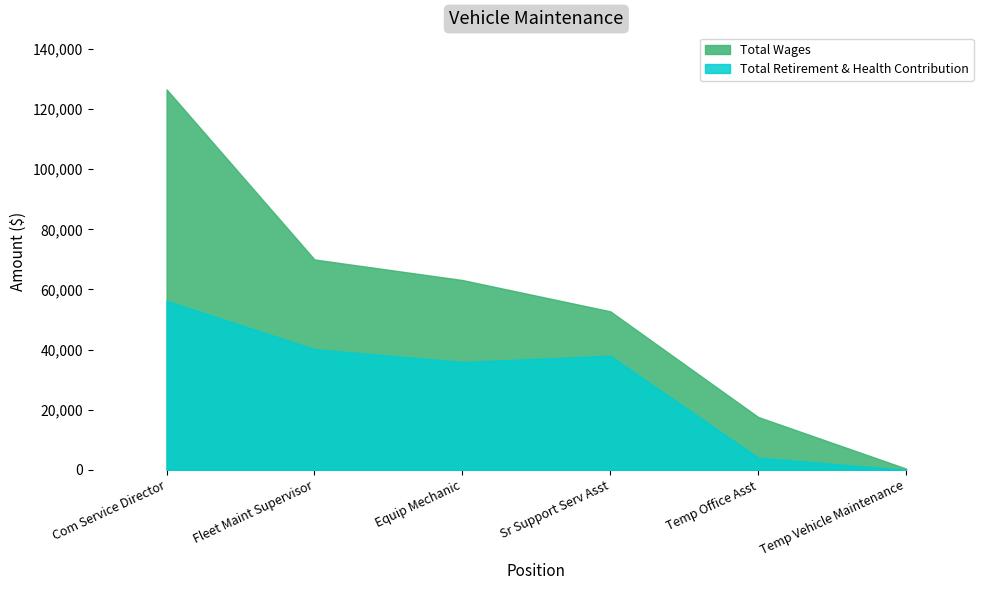

List the labels in order of Total Wages value, largest first.

Com Service Director, Fleet Maint Supervisor, Equip Mechanic, Sr Support Serv Asst, Temp Office Asst, Temp Vehicle Maintenance